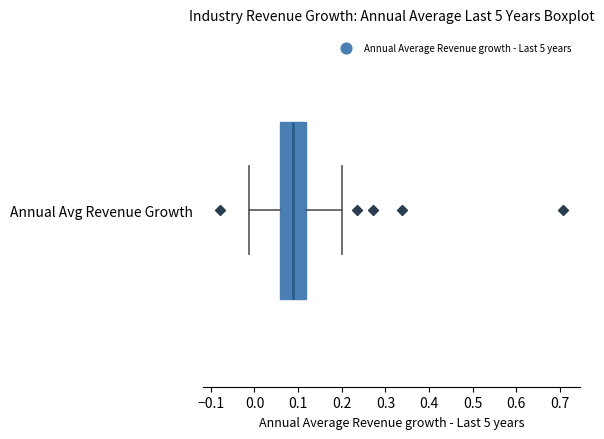

Read this box plot against the x-axis: the position of the median line, the range covered by the box, and the ends of both whiskers. The values are not printed on the chart, so give them approximately, as read against the axis.

median 0.09, box 0.06 to 0.12, whiskers -0.01 to 0.20